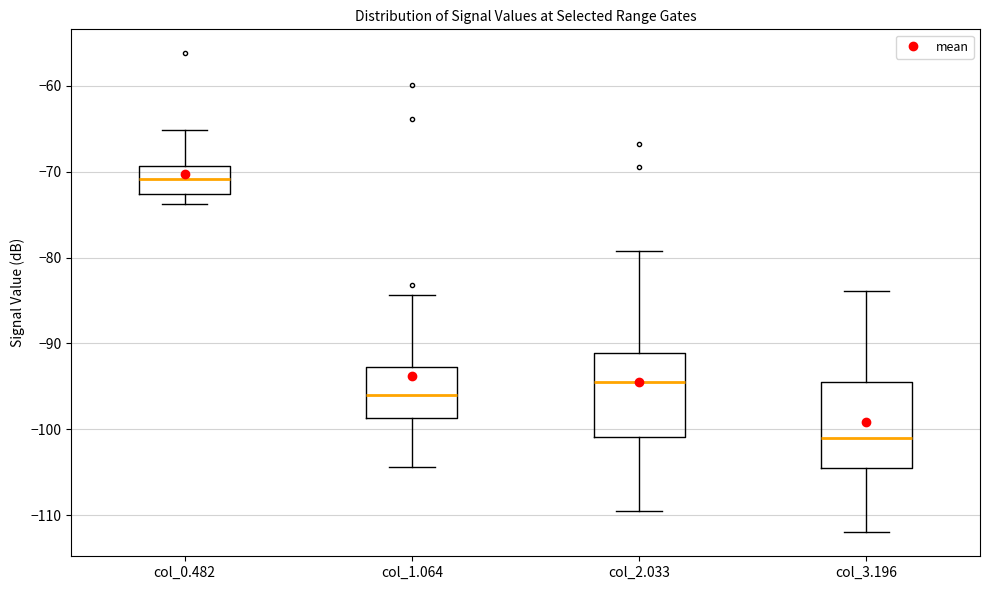

Where does the median line of the box for col_1.064 sit on the y-axis? The values are not printed on the chart, so give them approximately, as read against the axis.

-96